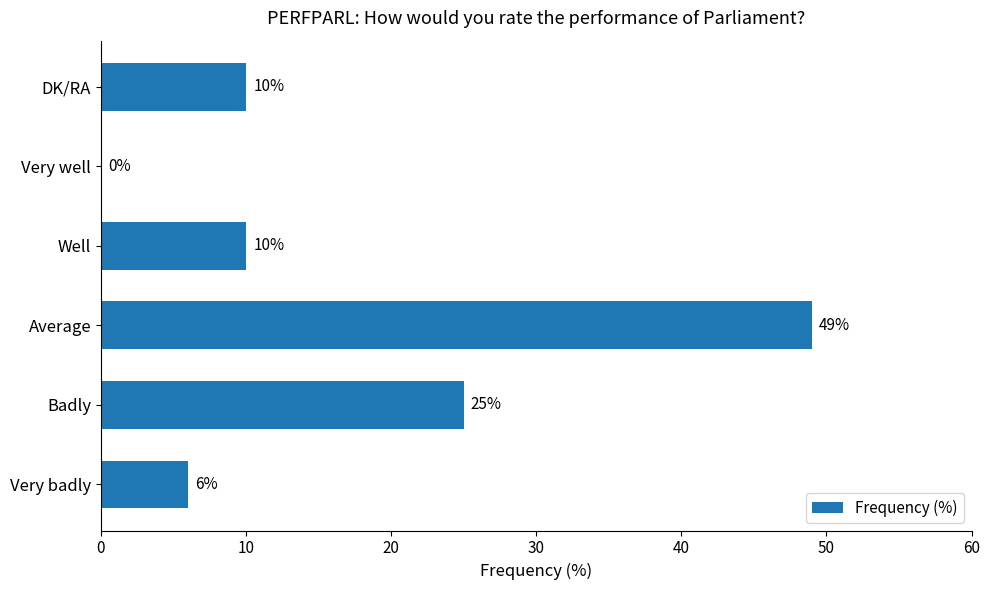

Reading bottom to top, transcribe all the data shown in this chart.

Very badly=6	Badly=25	Average=49	Well=10	Very well=0	DK/RA=10